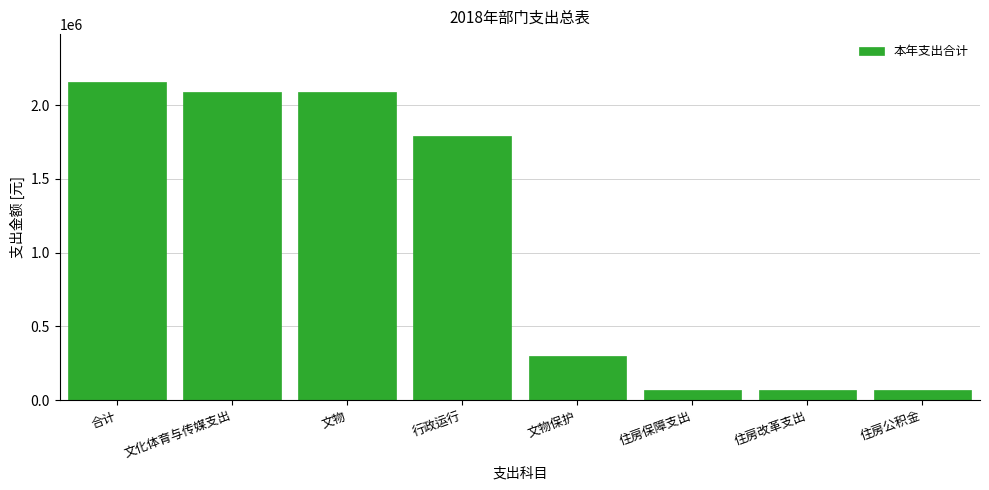

Reading right to left, transcribe all the data shown in this chart.

65665.0	65665.0	65665.0	300000.0	1793015.0	2093015.0	2093015.0	2158680.0